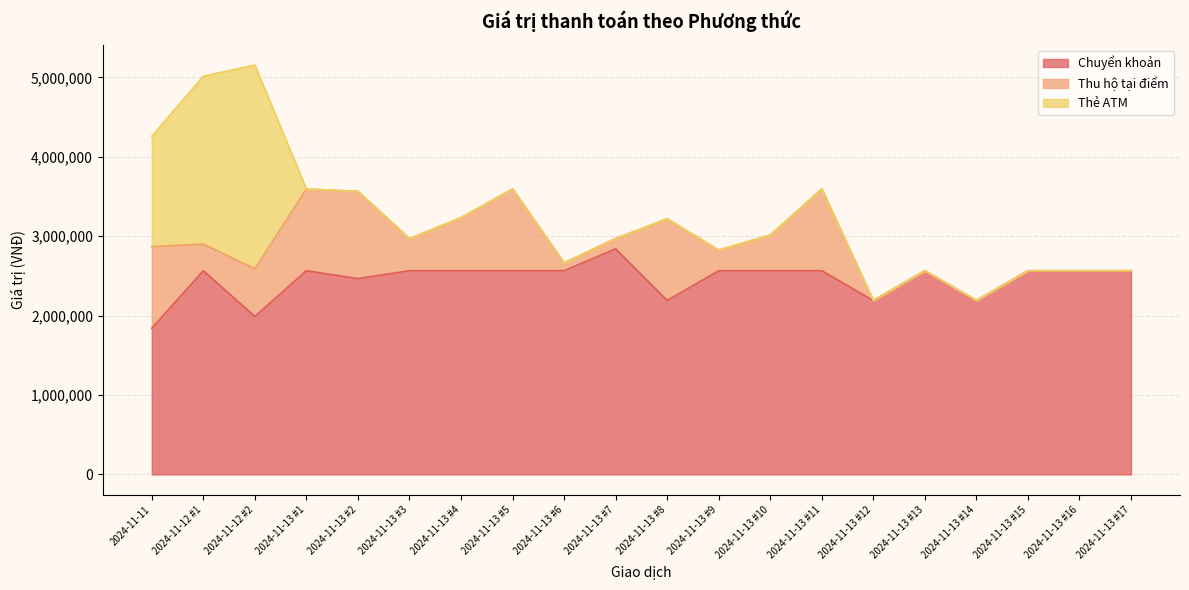

Reading left to right, transcribe all the data shown in this chart.

Chuyển khoản: 1839520	2564520	1989520	2564520	2465520	2564520	2564520	2564520	2564520	2840520	2189520	2564520	2564520	2564520	2189520	2564520	2189520	2564520	2564520	2564520
Thu hộ tại điểm: 1029520	335000	600000	1029520	1098520	404000	669000	1029520	100000	130000	1029520	260000	450000	1029520	0	0	0	0	0	0
Thẻ ATM: 1389520	2115520	2564520	0	0	0	0	0	0	0	0	0	0	0	0	0	0	0	0	0